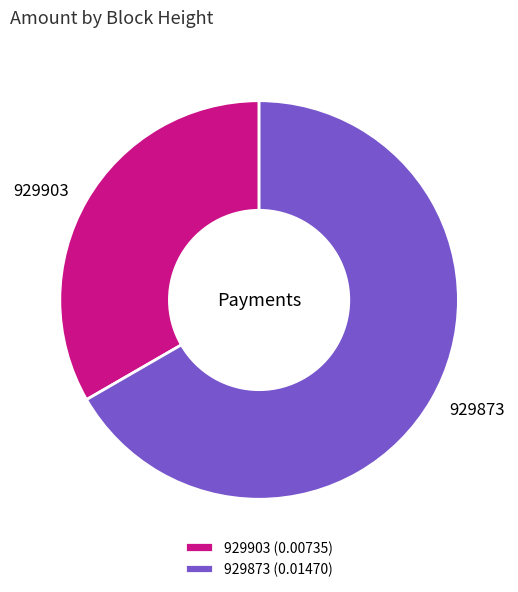

Is there a majority slice in this chart?

Yes